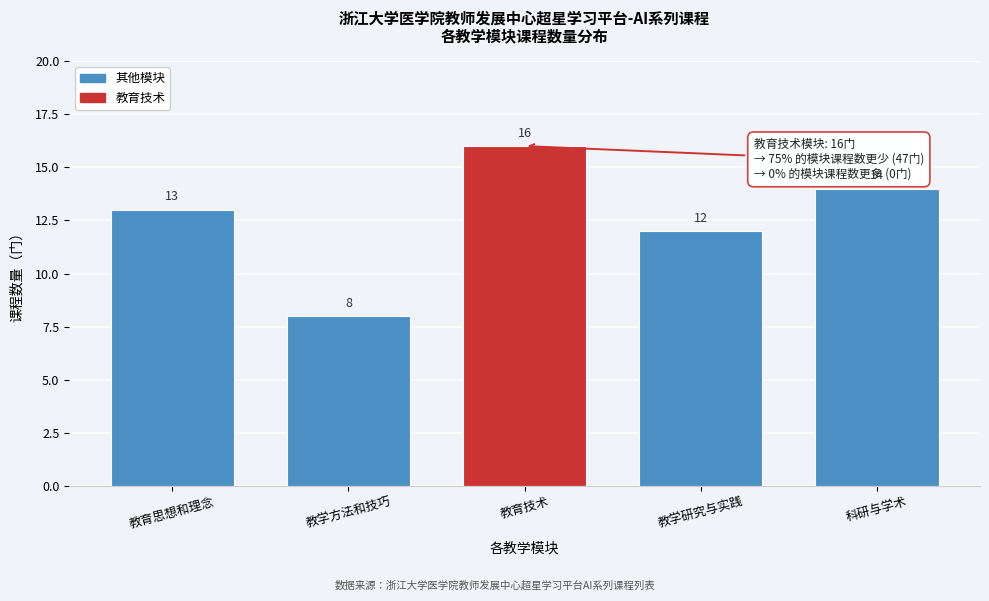

Reading right to left, what are all the values shown in this chart?

14	12	16	8	13